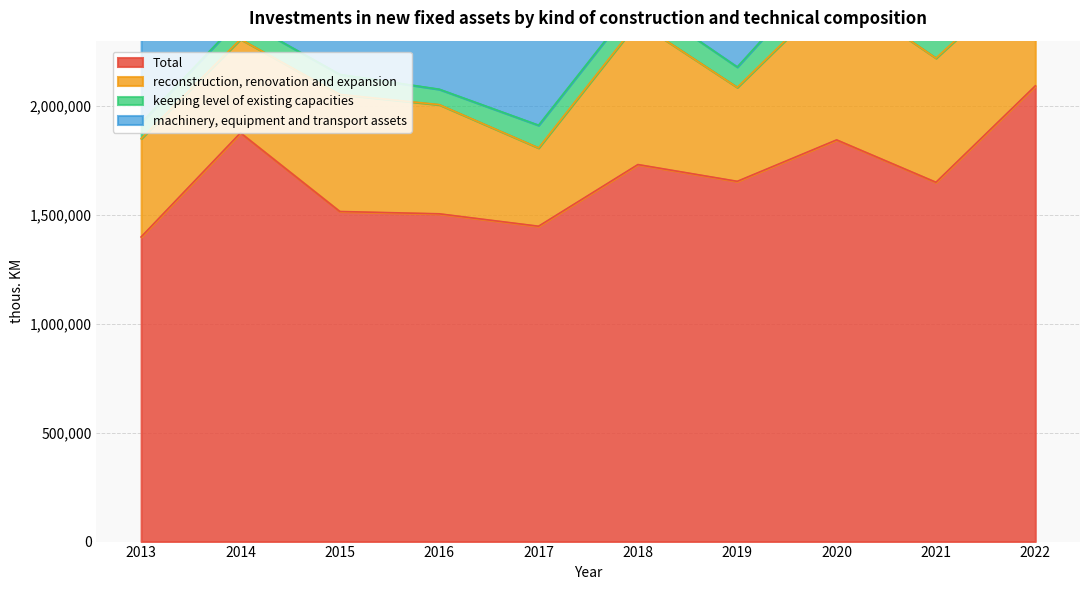

Which series has the widest spread of values?

Total